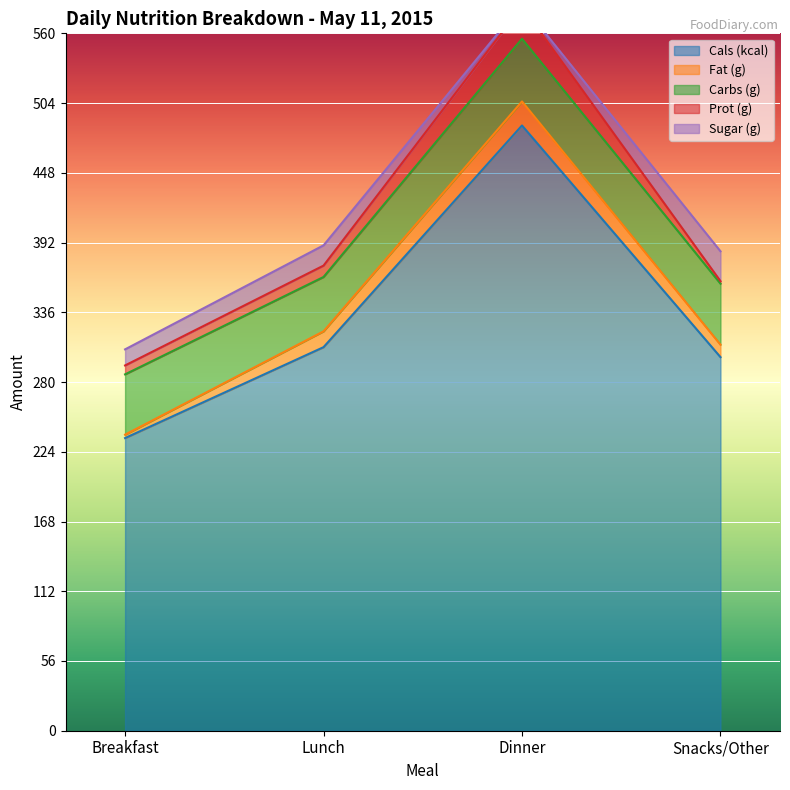

What is the approximate value of Carbs (g) at Breakfast?

48.4